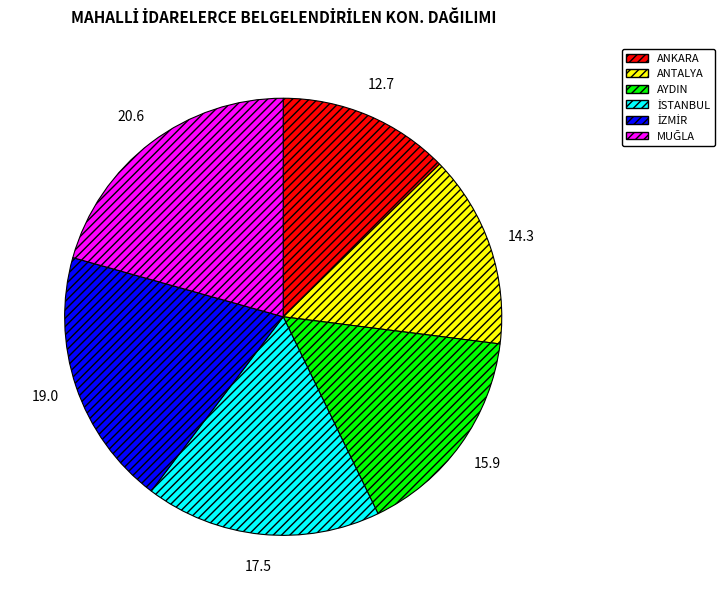

Between ANTALYA and AYDIN, which is larger?

AYDIN